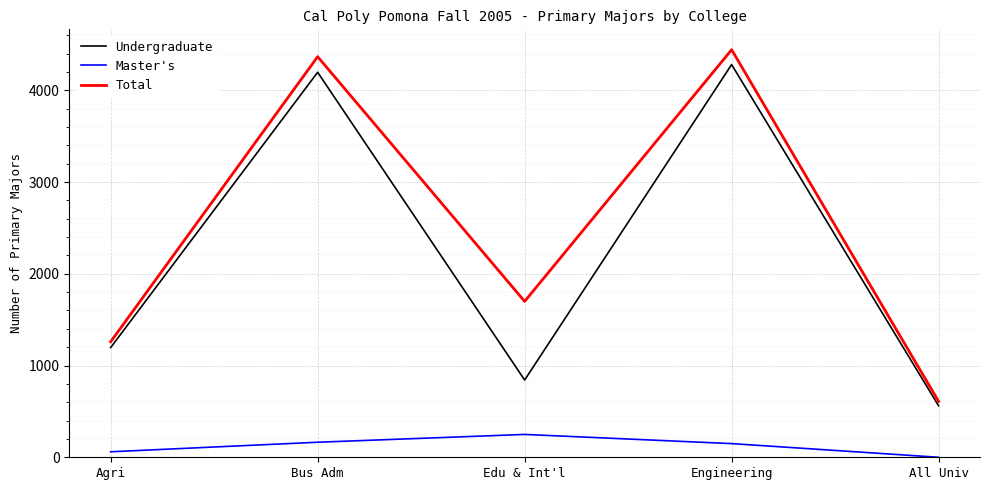

What is the highest value of the Master's series?

249